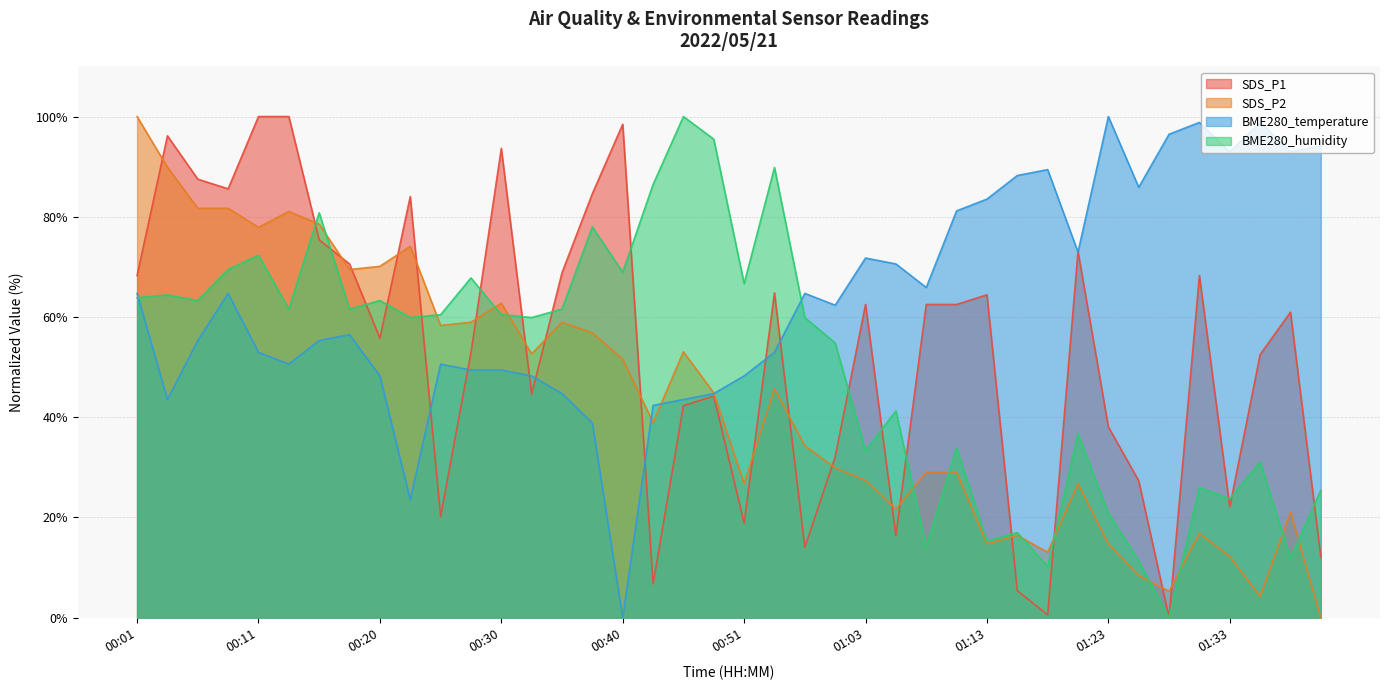

At how many categories does at least one series exceed 70?

32